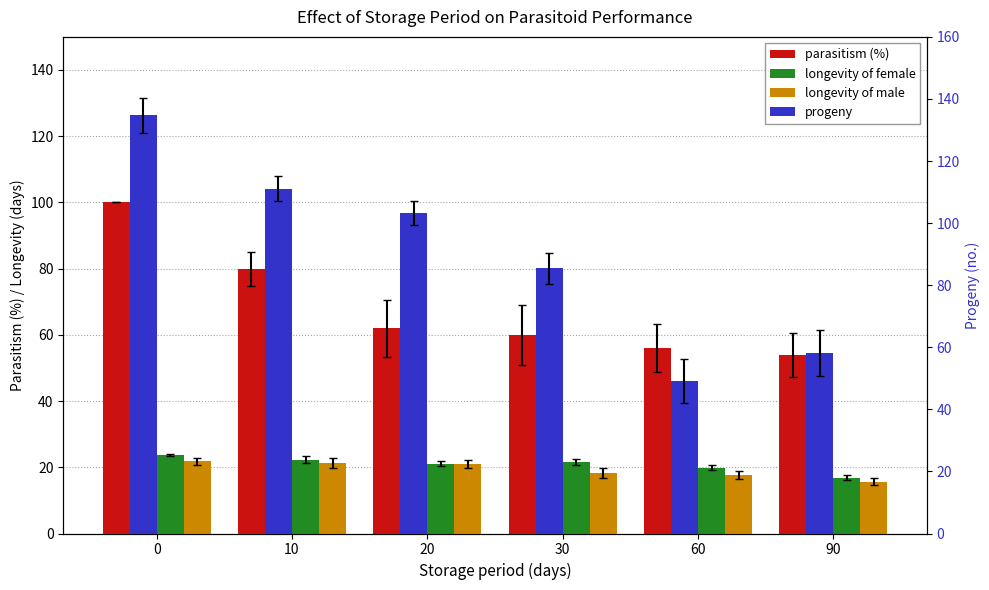

How many bars are there in total?

24